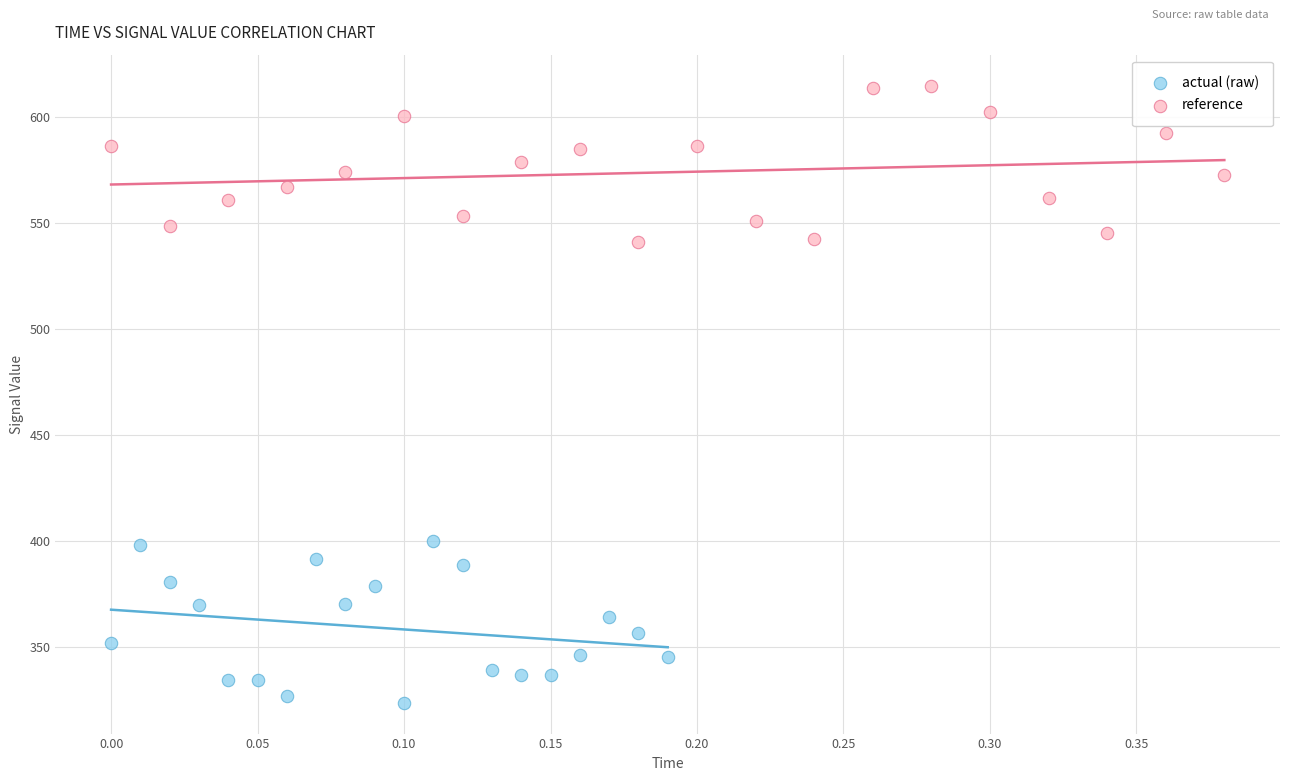

Which series contains the highest Y value?

reference